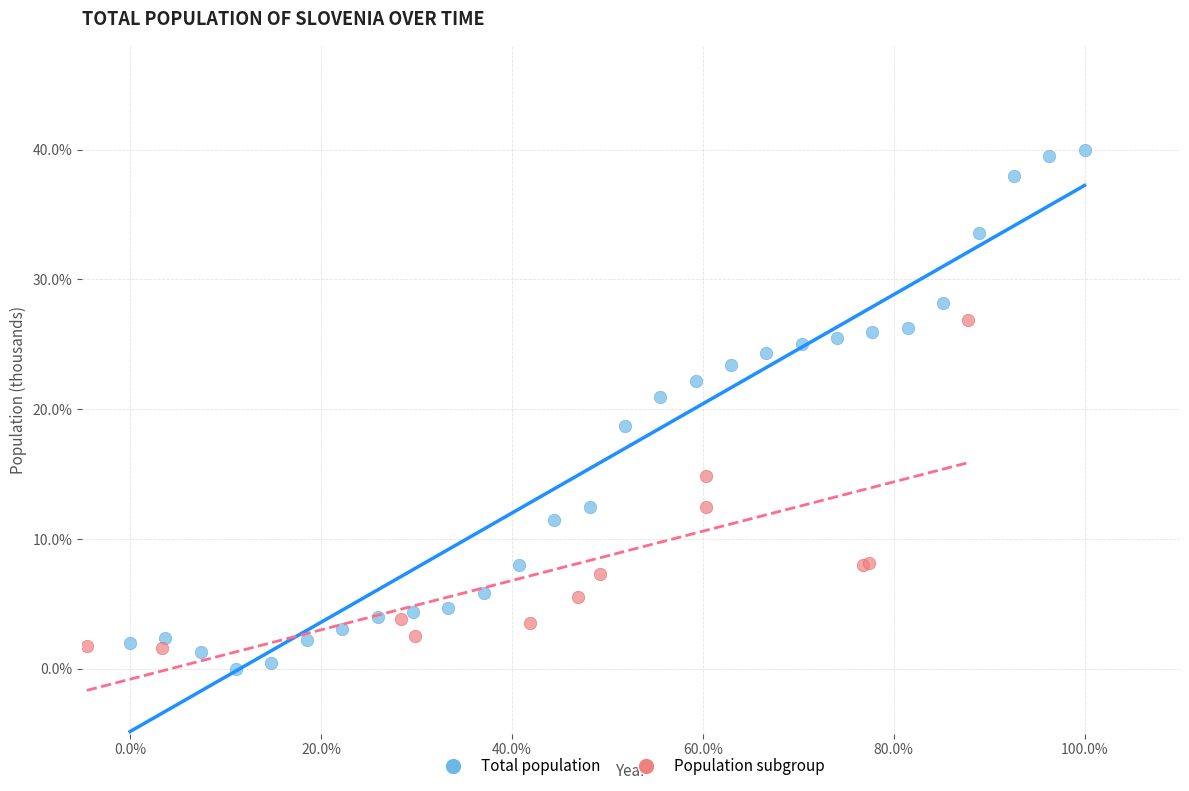

Which series has the largest Y range (max minus min)?

Total population